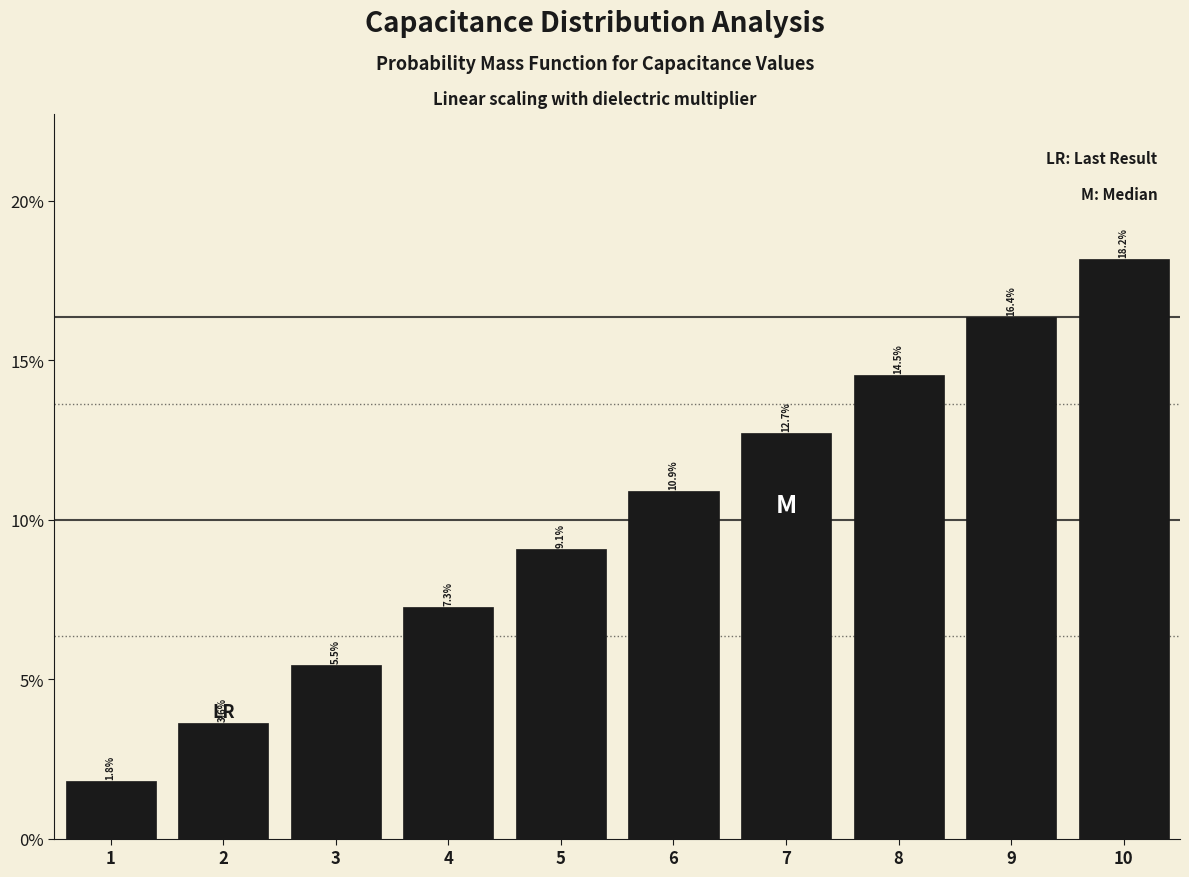

Reading left to right, extract all data points from this chart.

1=1.8	2=3.6	3=5.5	4=7.3	5=9.1	6=10.9	7=12.7	8=14.5	9=16.4	10=18.2